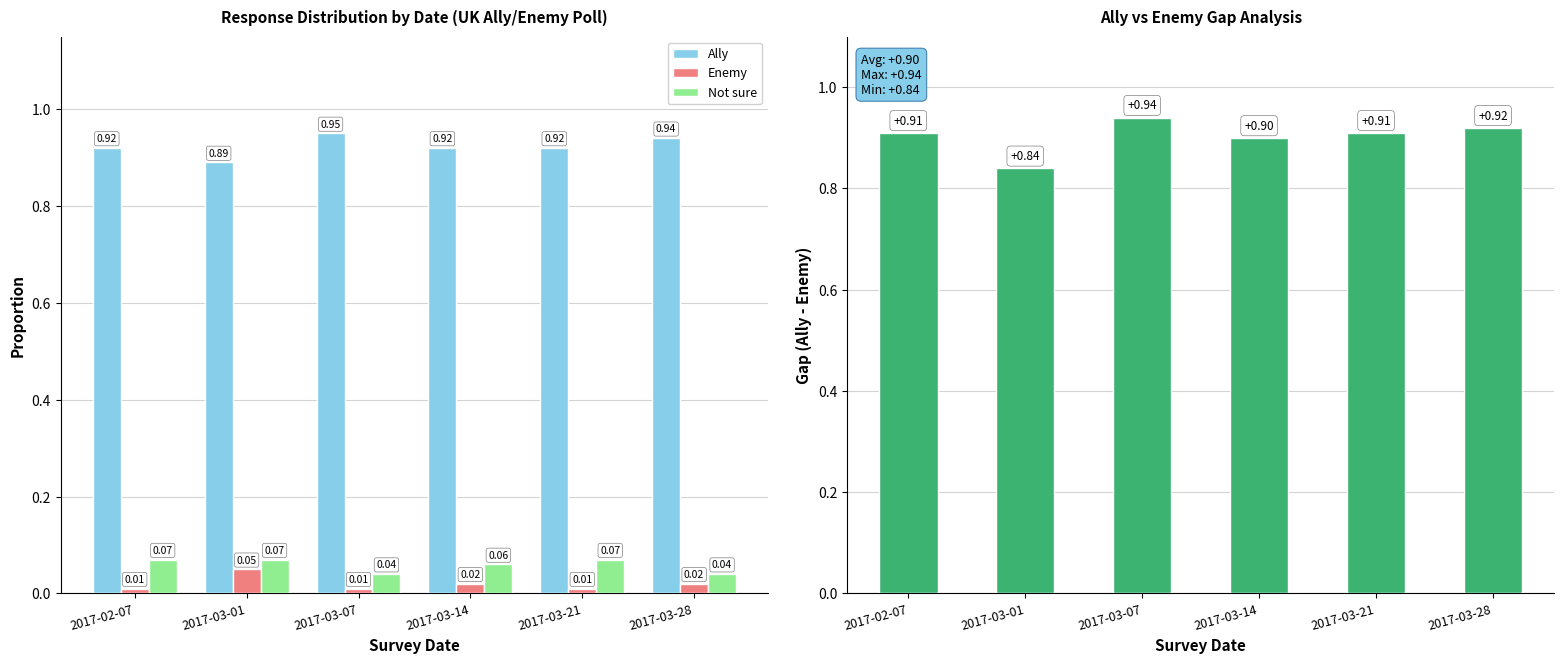

List the labels in order of Ally value, smallest first.

2017-03-01, 2017-02-07, 2017-03-14, 2017-03-21, 2017-03-28, 2017-03-07